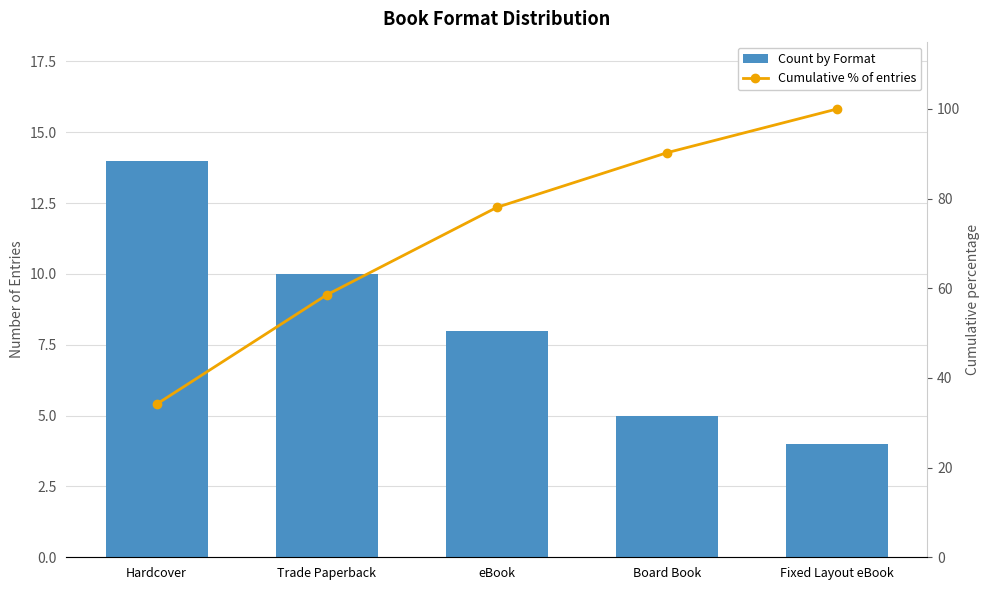

Between eBook and Board Book, which series saw the biggest shift?

Cumulative % of entries